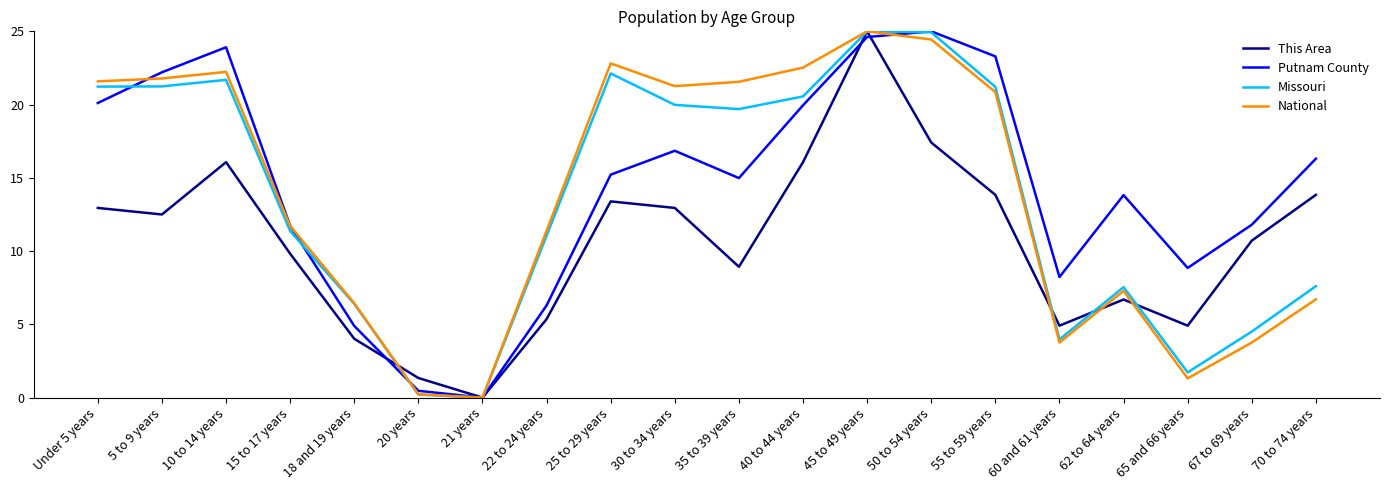

The Missouri series shows 2.7 at 65 and 66 years. True or false?

False